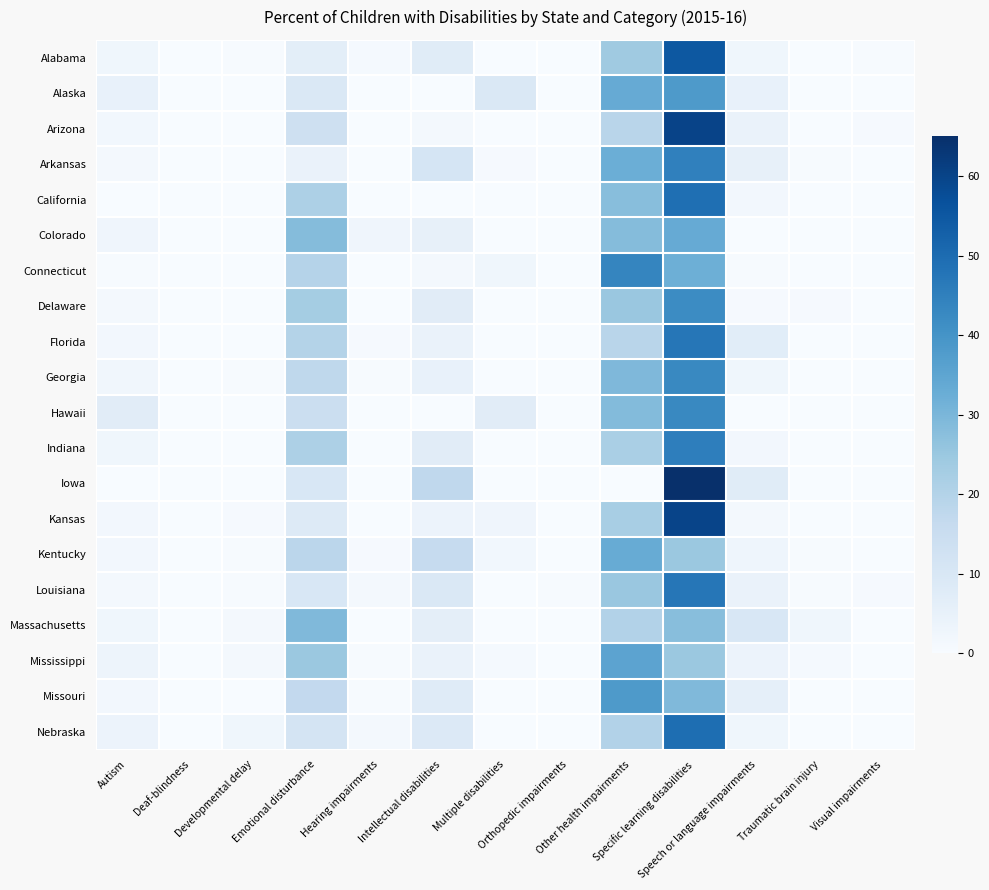

At Other health impairments, list the series in order from largest to smallest.

Connecticut, Missouri, Mississippi, Alaska, Kentucky, Arkansas, Georgia, Hawaii, Colorado, California, Delaware, Louisiana, Alabama, Kansas, Indiana, Massachusetts, Nebraska, Florida, Arizona, Iowa